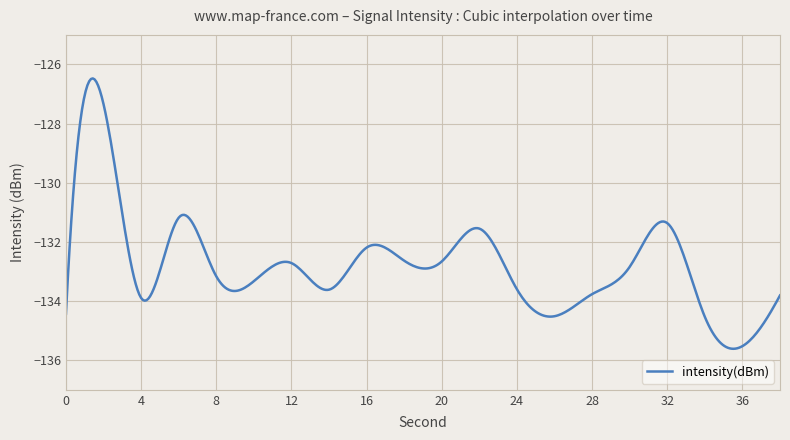

What is the difference between the maximum and minimum values?

9.1